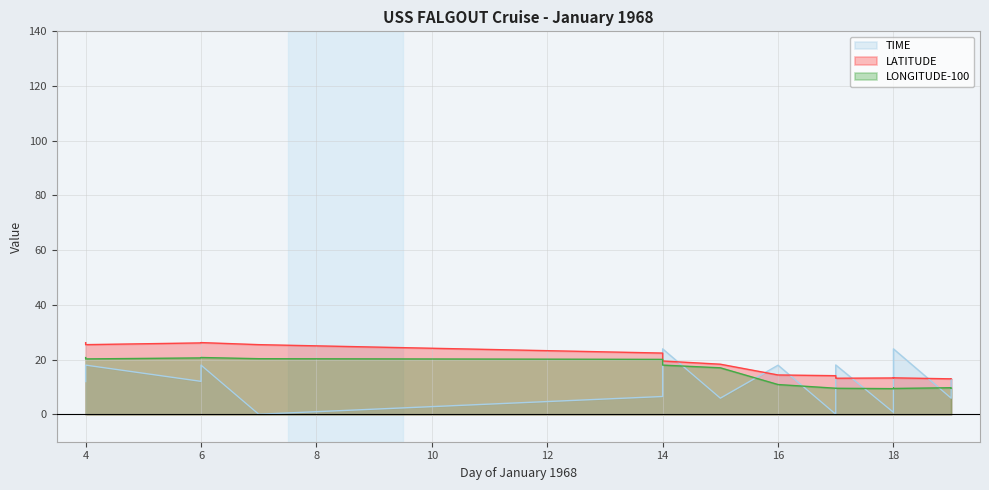

True or false: LONGITUDE and LATITUDE cross at least once.

False